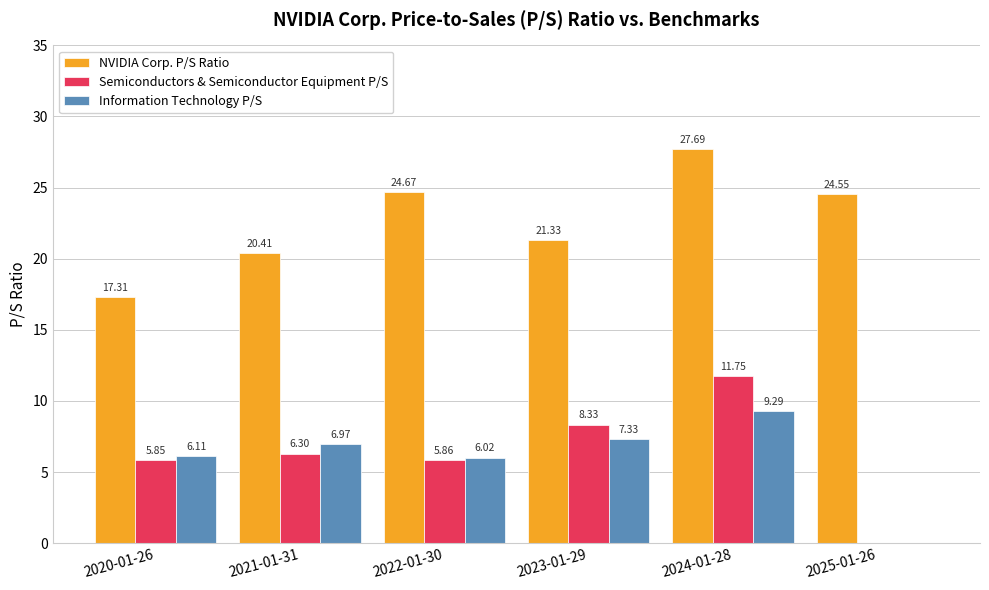

Read the NVIDIA Corp. P/S Ratio value at 2022-01-30.

24.7